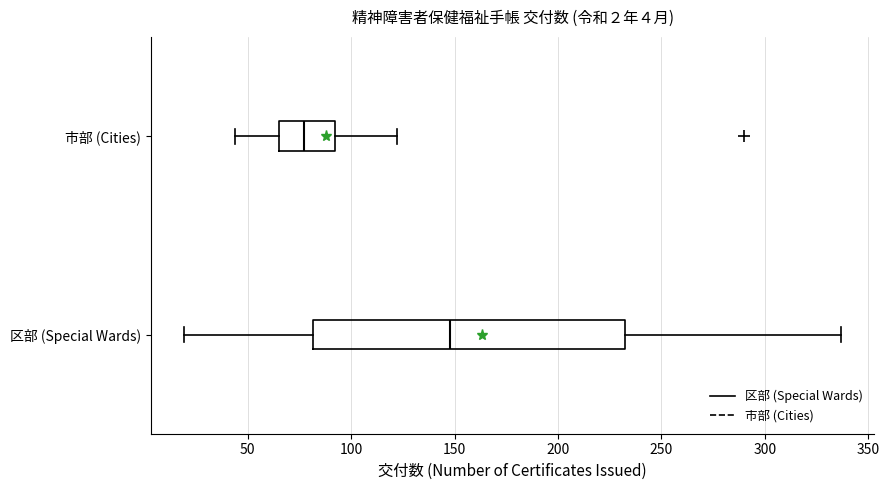

Which box is the widest, from its left edge to its right edge?

区部 (Special Wards)